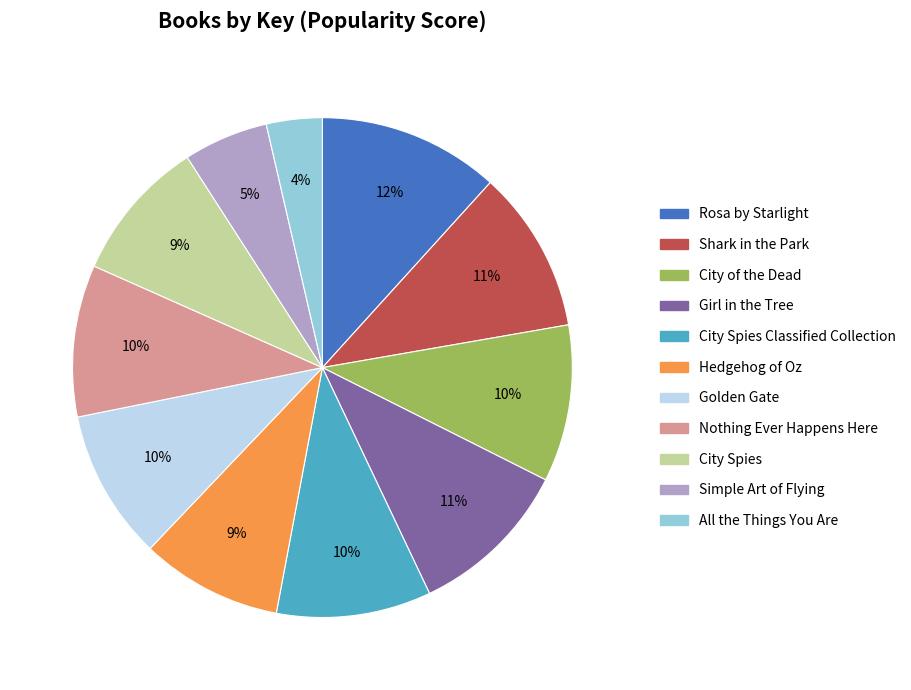

Count the number of slices in the pie.

11